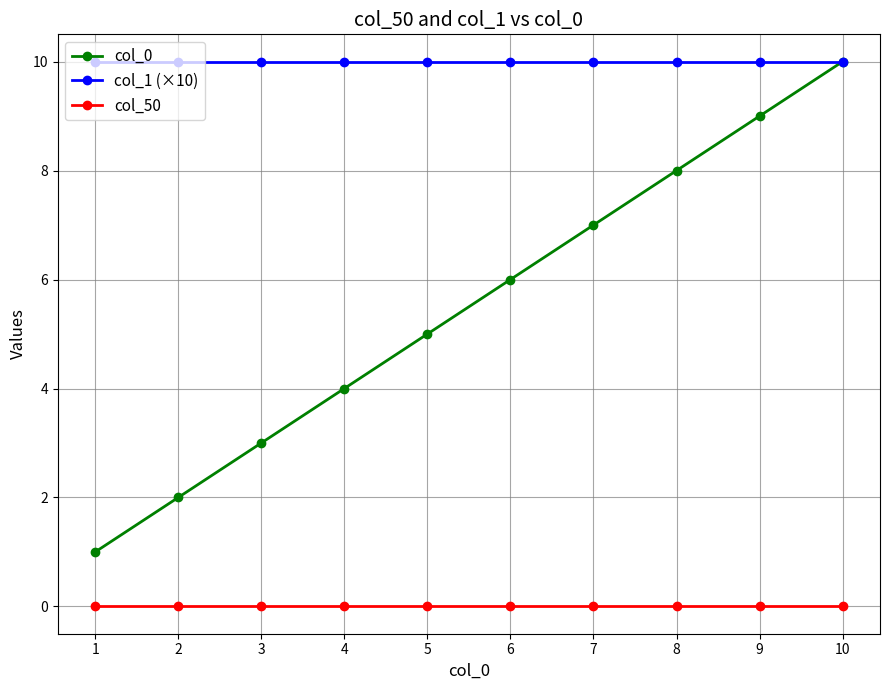

What is the greatest value displayed?

10